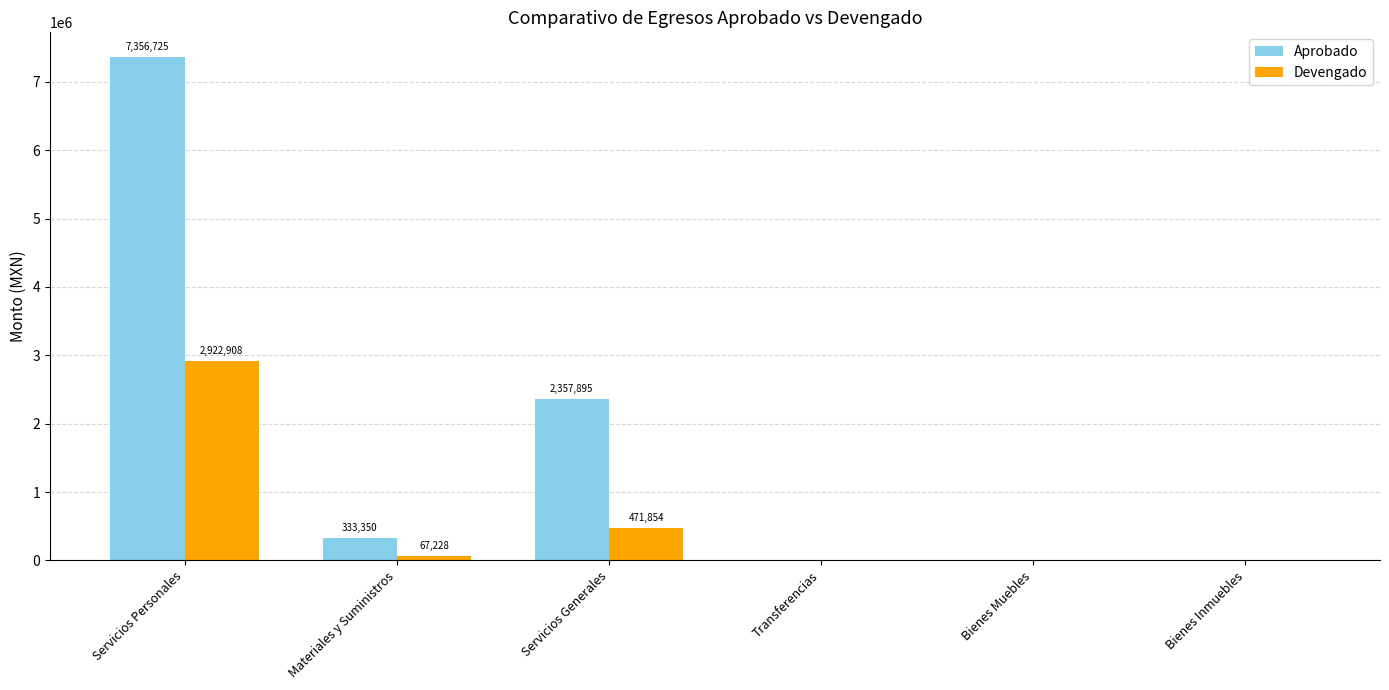

How many values in the Devengado series exceed 67227?

3